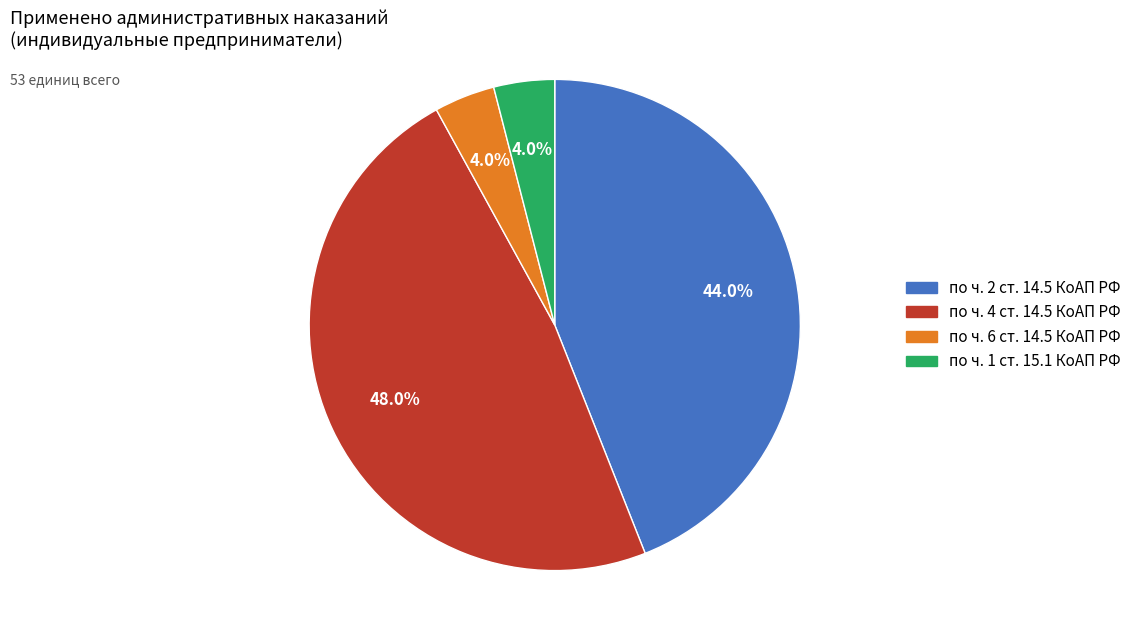

The по ч. 1 ст. 15.1 КоАП РФ slice represents 4% of the pie. True or false?

True